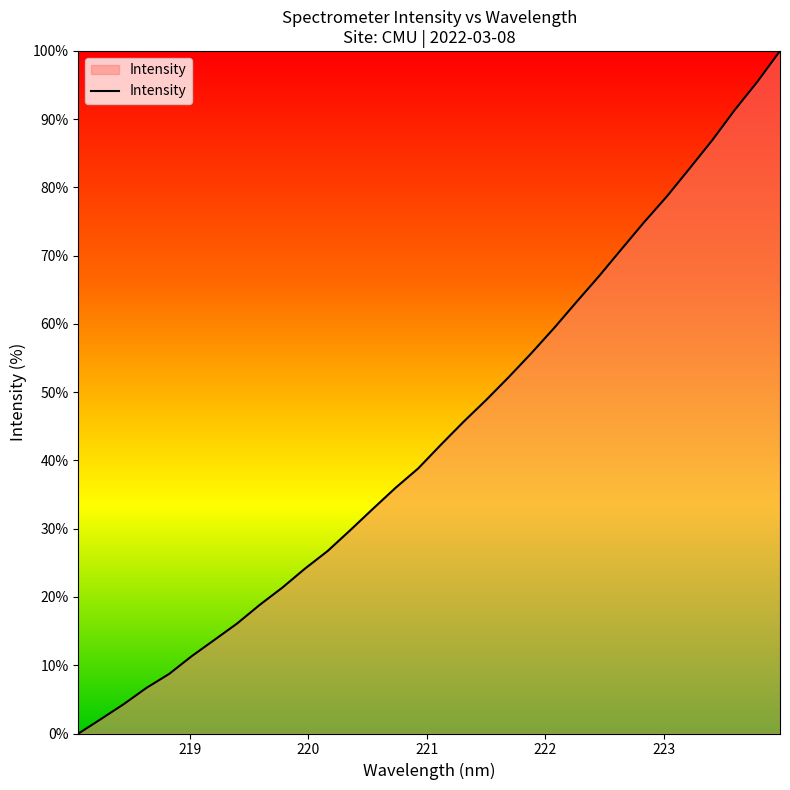

Reading left to right, what are all the values shown in this chart?

0.0	2.1	4.3	6.7	8.7	11.3	13.7	16.1	18.8	21.4	24.2	26.7	29.8	32.9	36.0	38.8	42.3	45.7	48.8	52.2	55.7	59.4	63.2	67.0	71.0	74.9	78.7	82.8	86.9	91.4	95.5	100.0